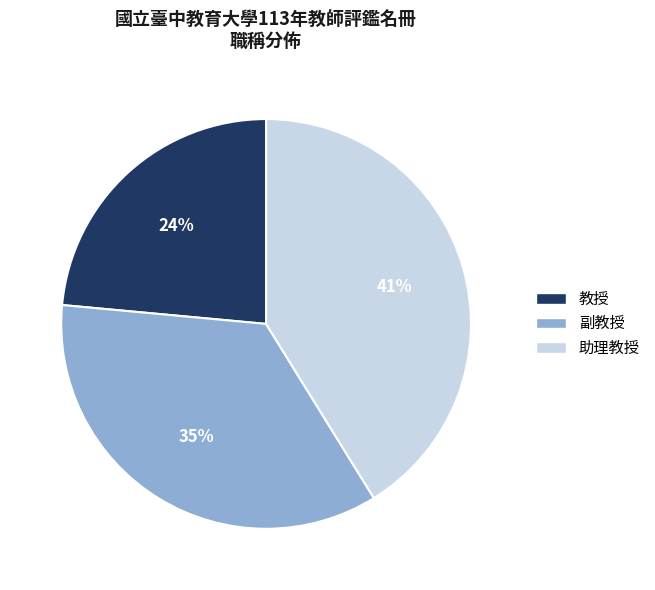

How many segments does this pie chart have?

3